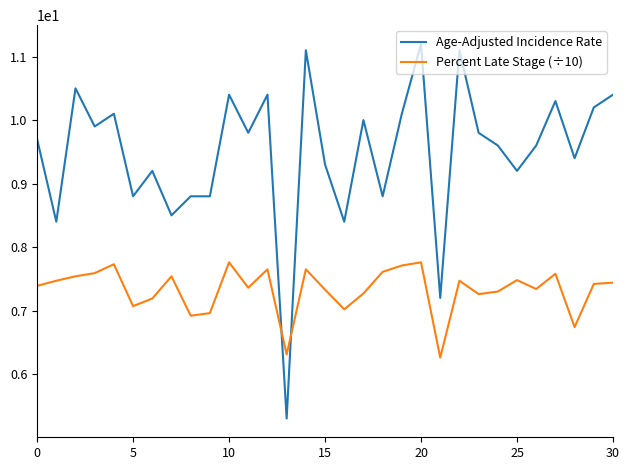

Which series ends up on top after the final intersection of Age-Adjusted Incidence Rate and Percent Late Stage (÷10)?

Age-Adjusted Incidence Rate